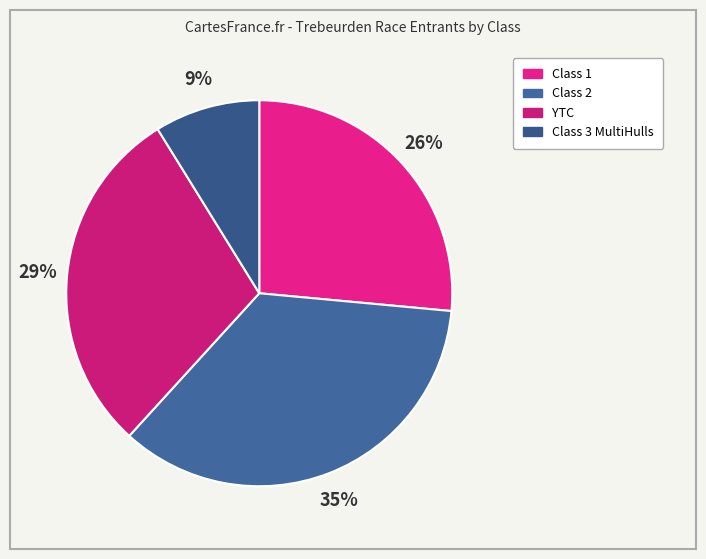

To the nearest percent, what percentage of the pie is YTC?

29%